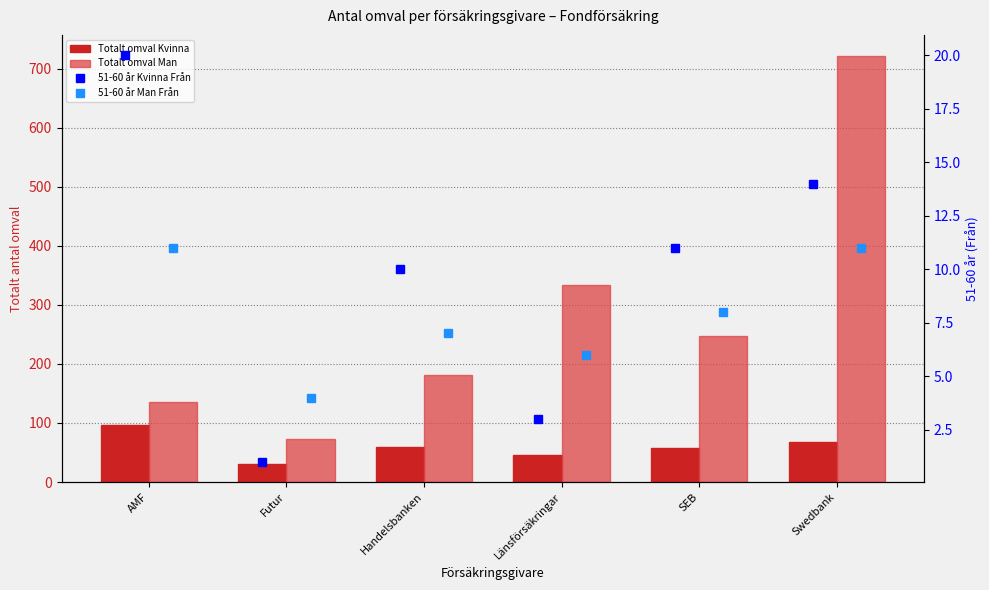

Which series has the largest total across all categories?

Totalt omval Man